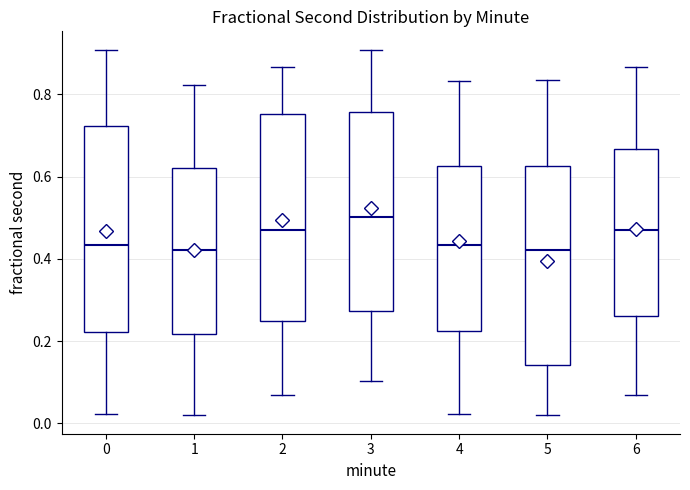

Which box's median line is the highest?

3